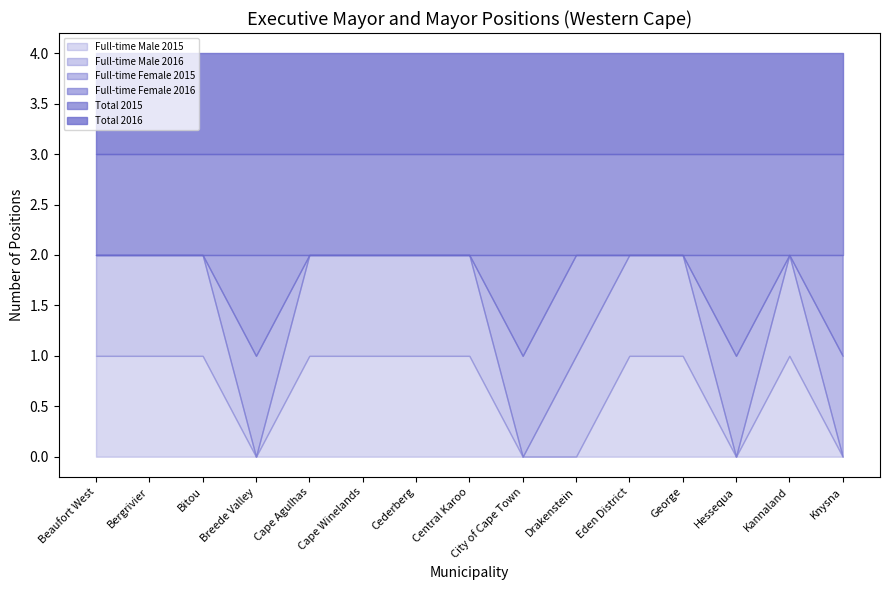

Reading right to left, transcribe all the data shown in this chart.

Full-time Male 2015: 0	1	0	1	1	0	0	1	1	1	1	0	1	1	1
Full-time Male 2016: 0	1	0	1	1	1	0	1	1	1	1	0	1	1	1
Full-time Female 2015: 1	0	1	0	0	1	1	0	0	0	0	1	0	0	0
Full-time Female 2016: 1	0	1	0	0	0	1	0	0	0	0	1	0	0	0
Total 2015: 1	1	1	1	1	1	1	1	1	1	1	1	1	1	1
Total 2016: 1	1	1	1	1	1	1	1	1	1	1	1	1	1	1